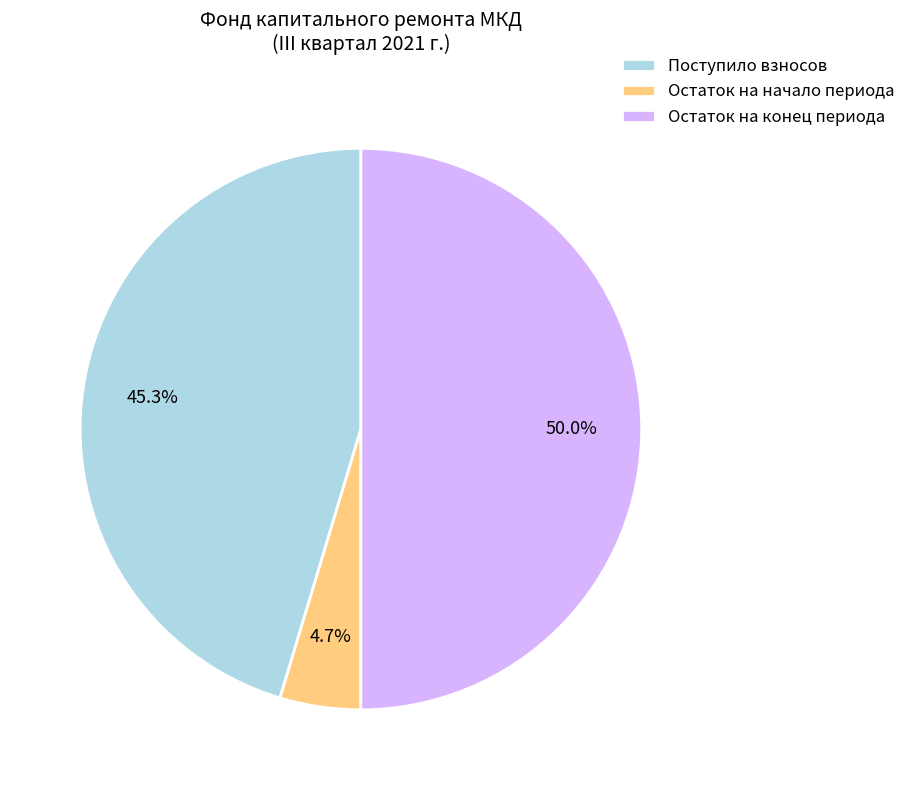

Does Остаток на начало периода account for over 50% of the chart?

No